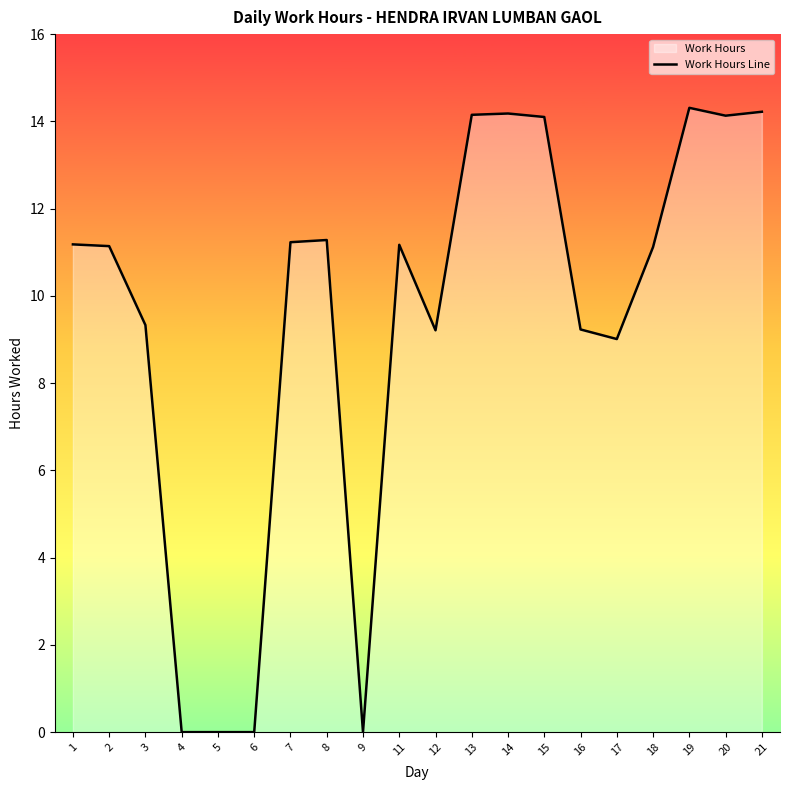

At which label does the data first exceed 11?

1